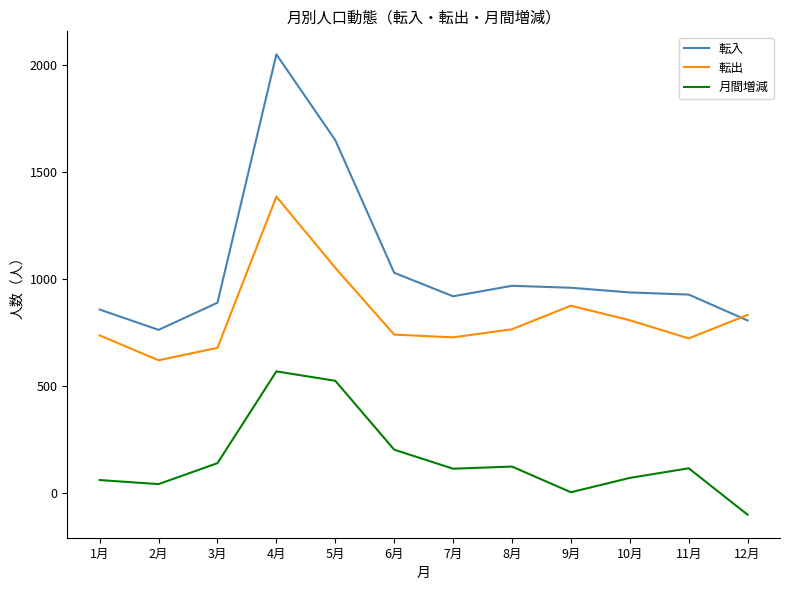

What are all the series names shown in the legend?

転入, 転出, 月間増減